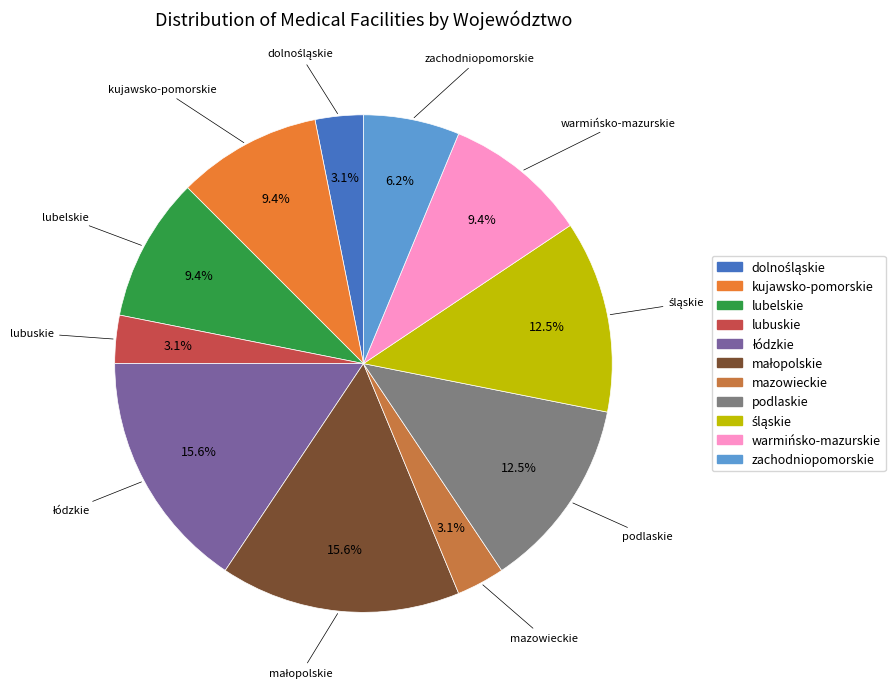

To the nearest percent, what portion does warmińsko-mazurskie represent?

9%